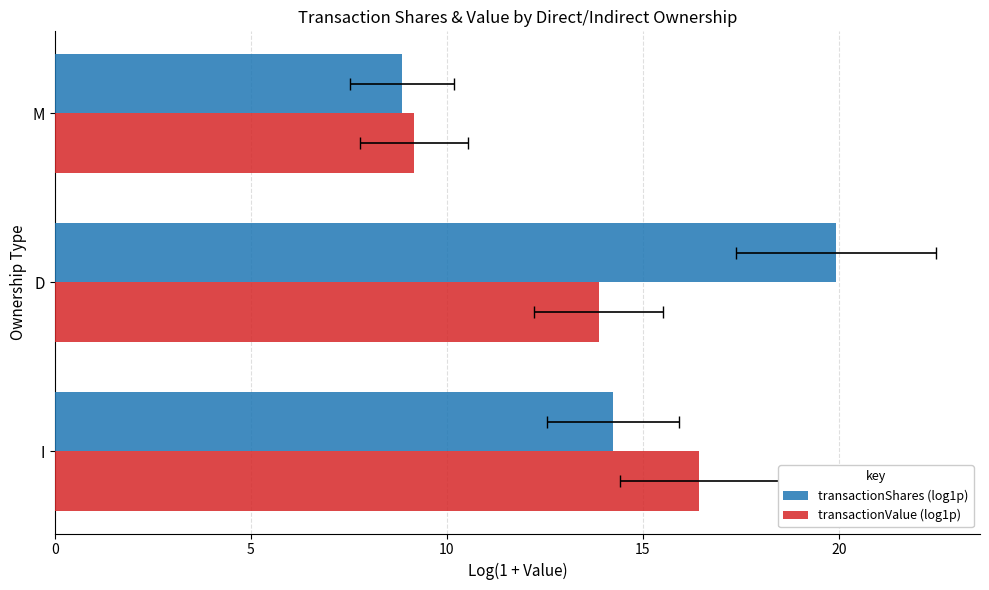

True or false: transactionShares (log1p) has a value of 8.8 at M.

True